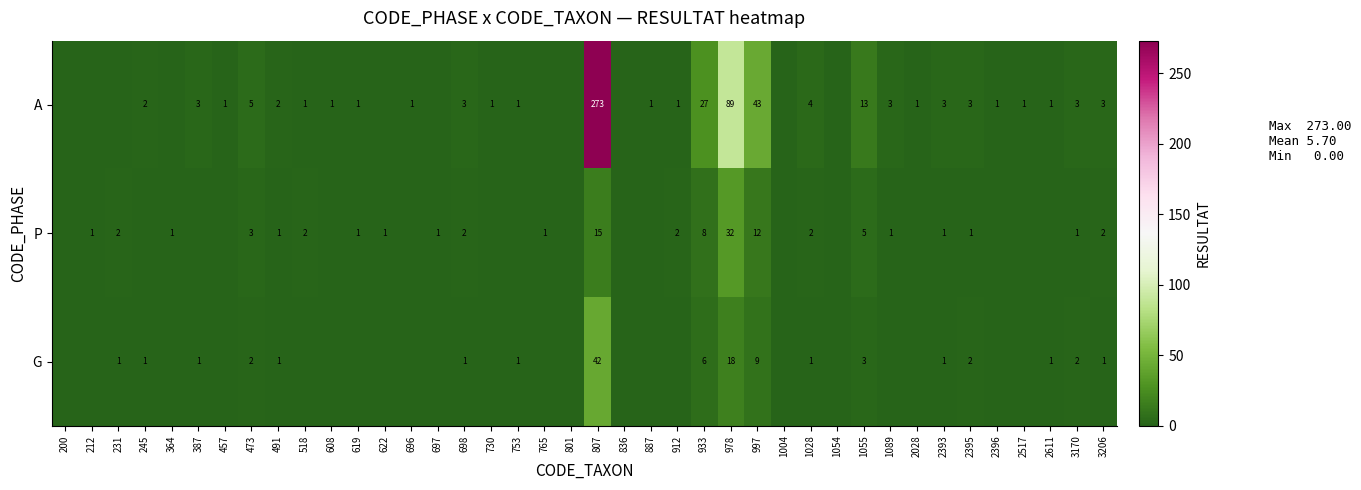

Between 933 and 1055, which series saw the biggest shift?

A